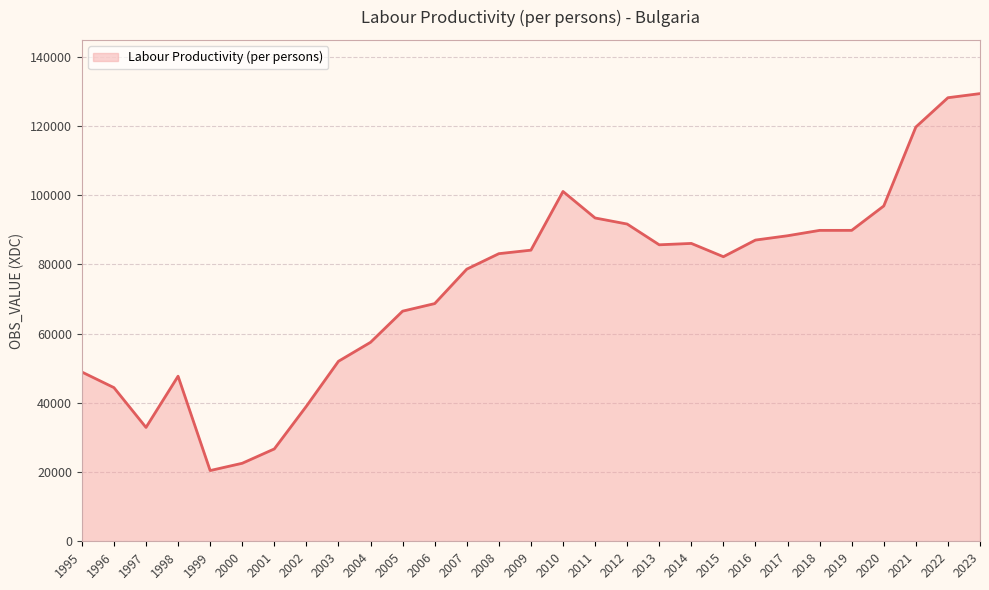

The value at 1997 is 46788.6. True or false?

False